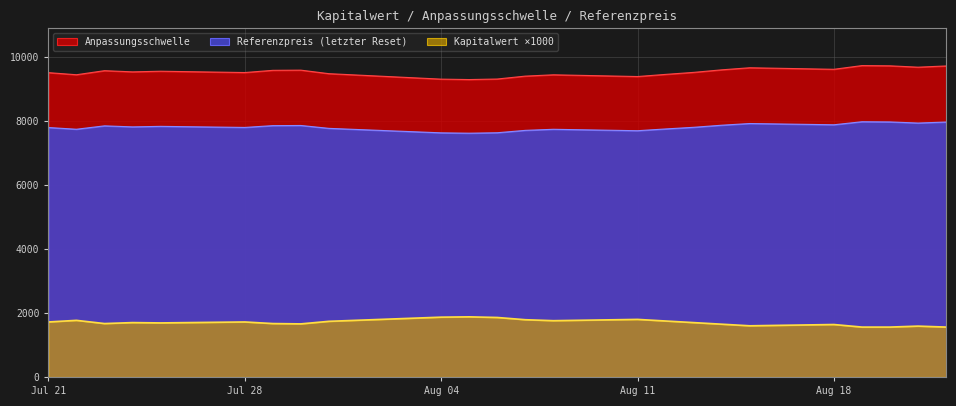

Which label corresponds to the largest value in the chart?

2025-08-19